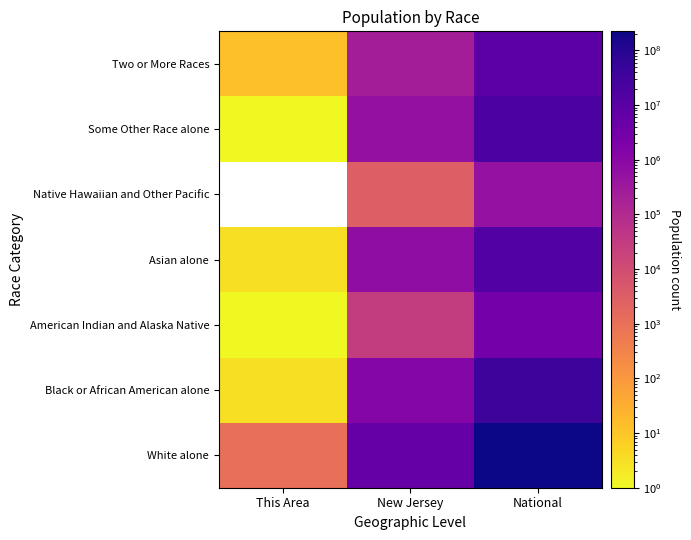

At which label does American Indian and Alaska Native first exceed 29026?

National